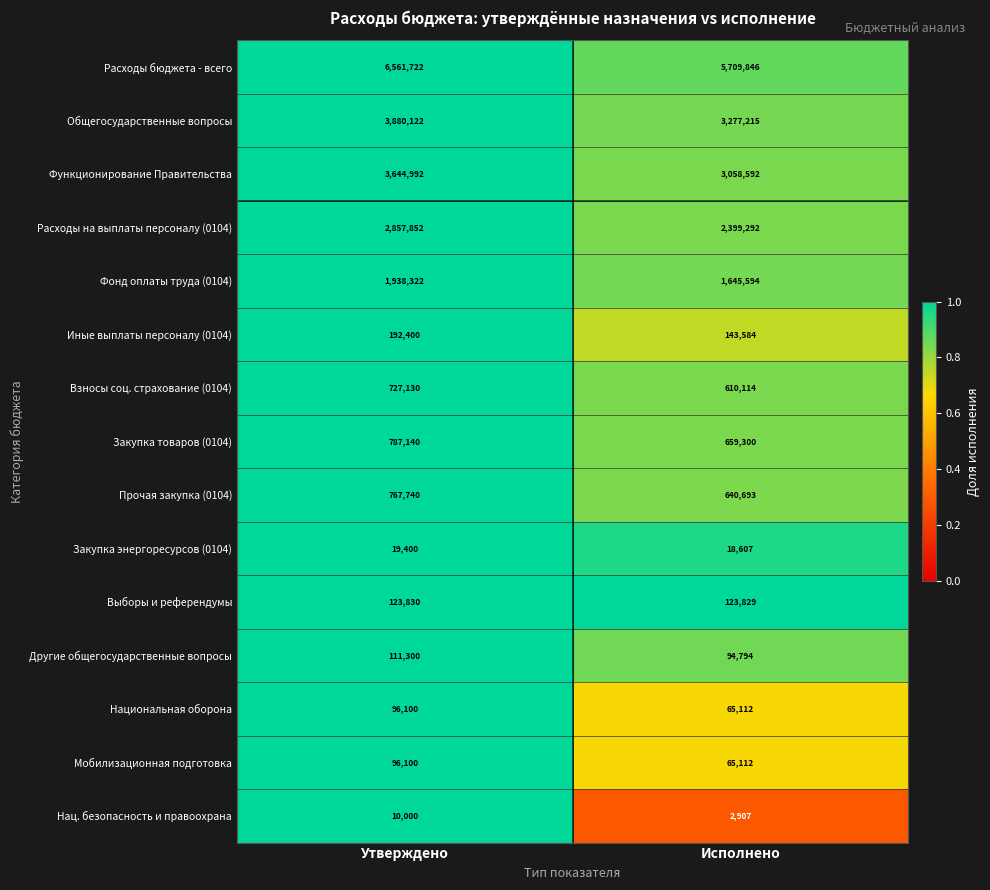

How many categories are shown in the chart?

2